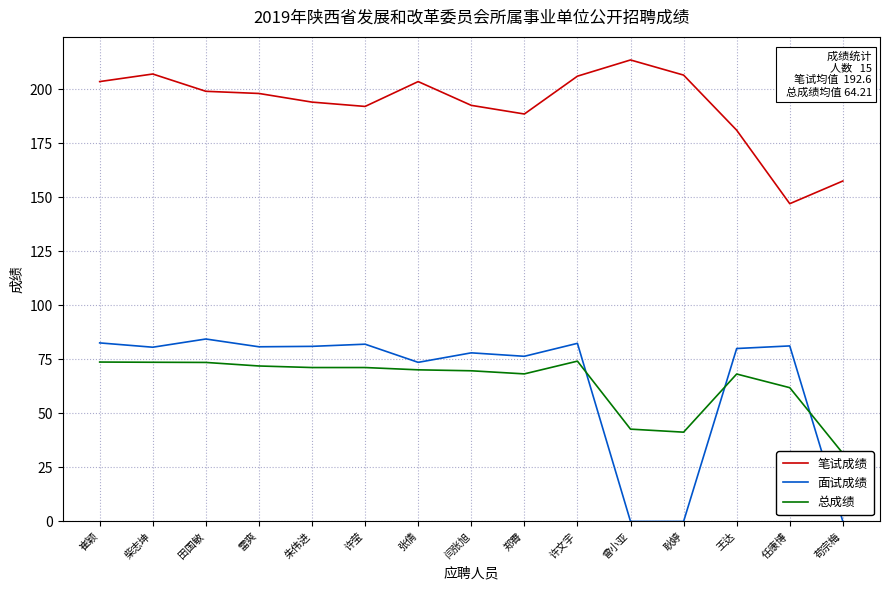

True or false: 面试成绩 has a value of 78.0 at 闫张旭.

True